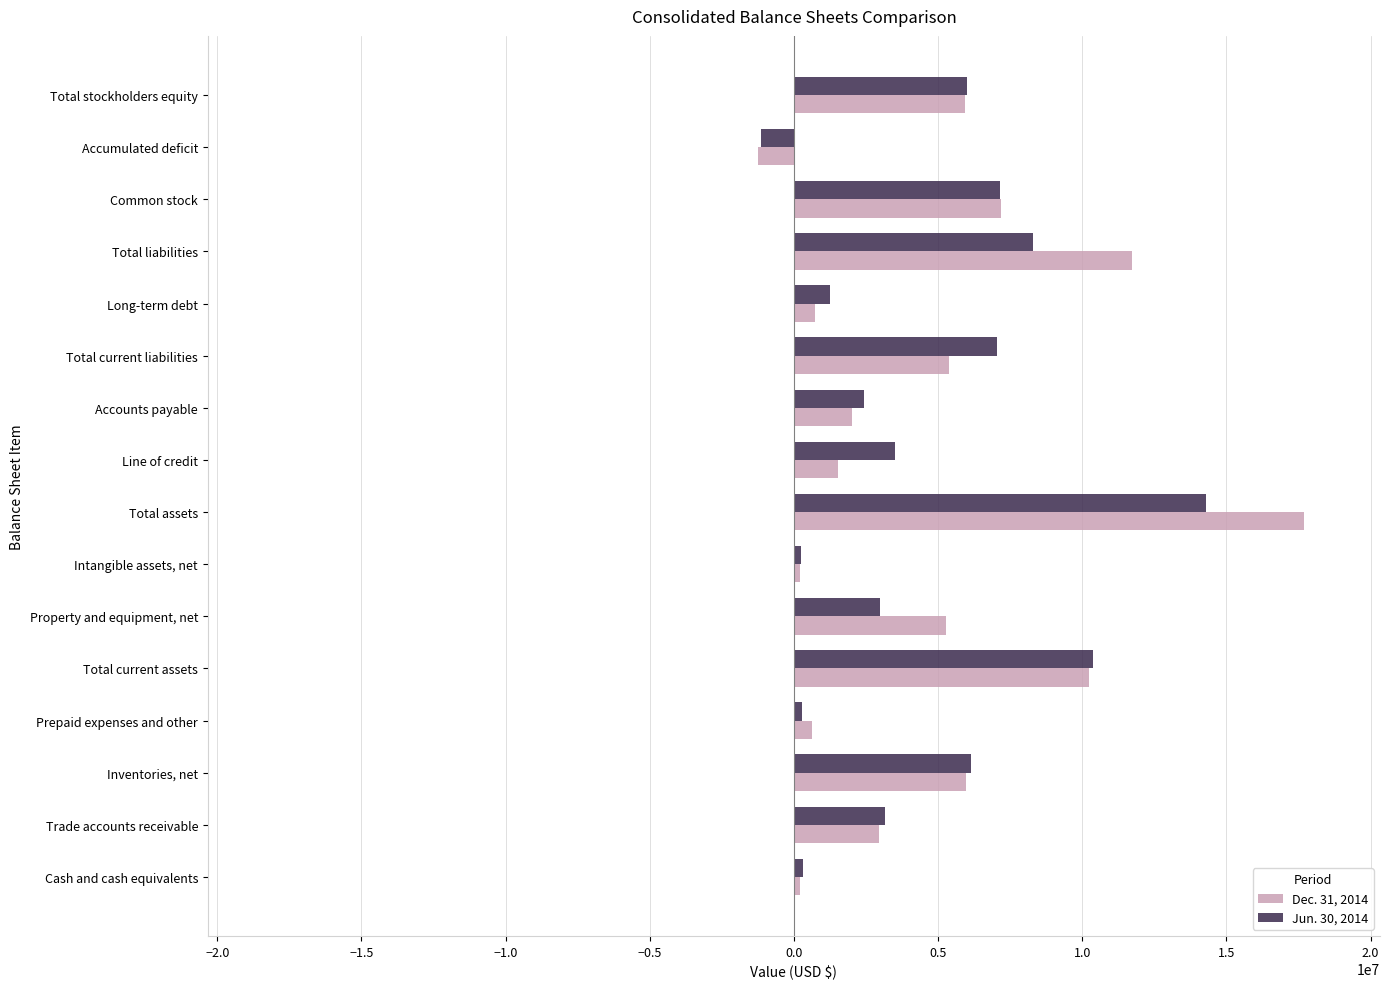

List the series in order of their overall mean, lowest first.

Jun. 30, 2014, Dec. 31, 2014